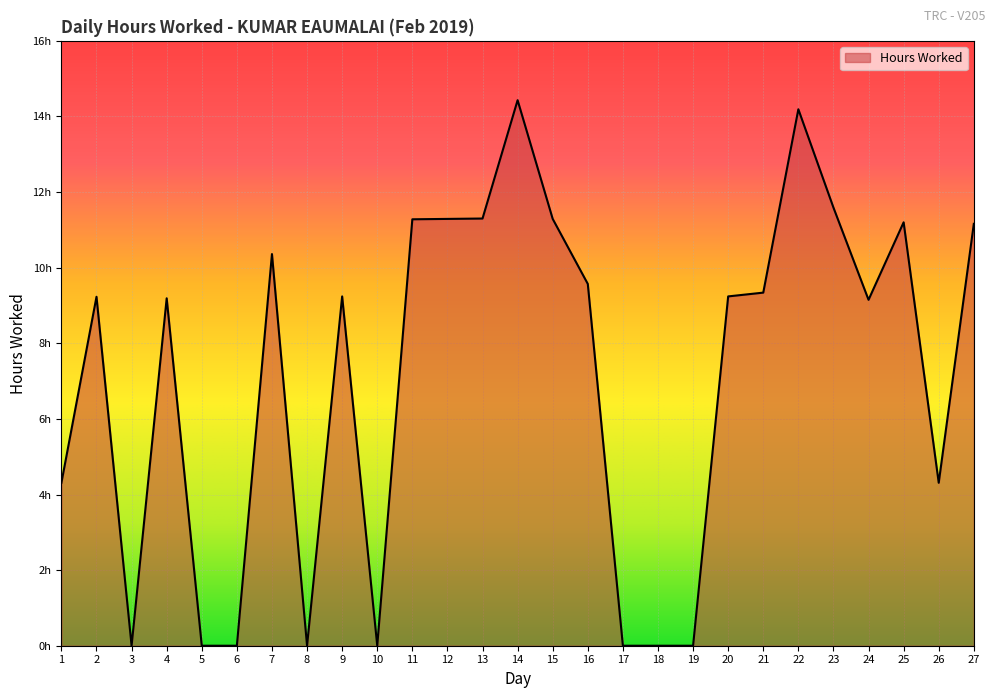

Does the chart have visible grid lines?

Yes